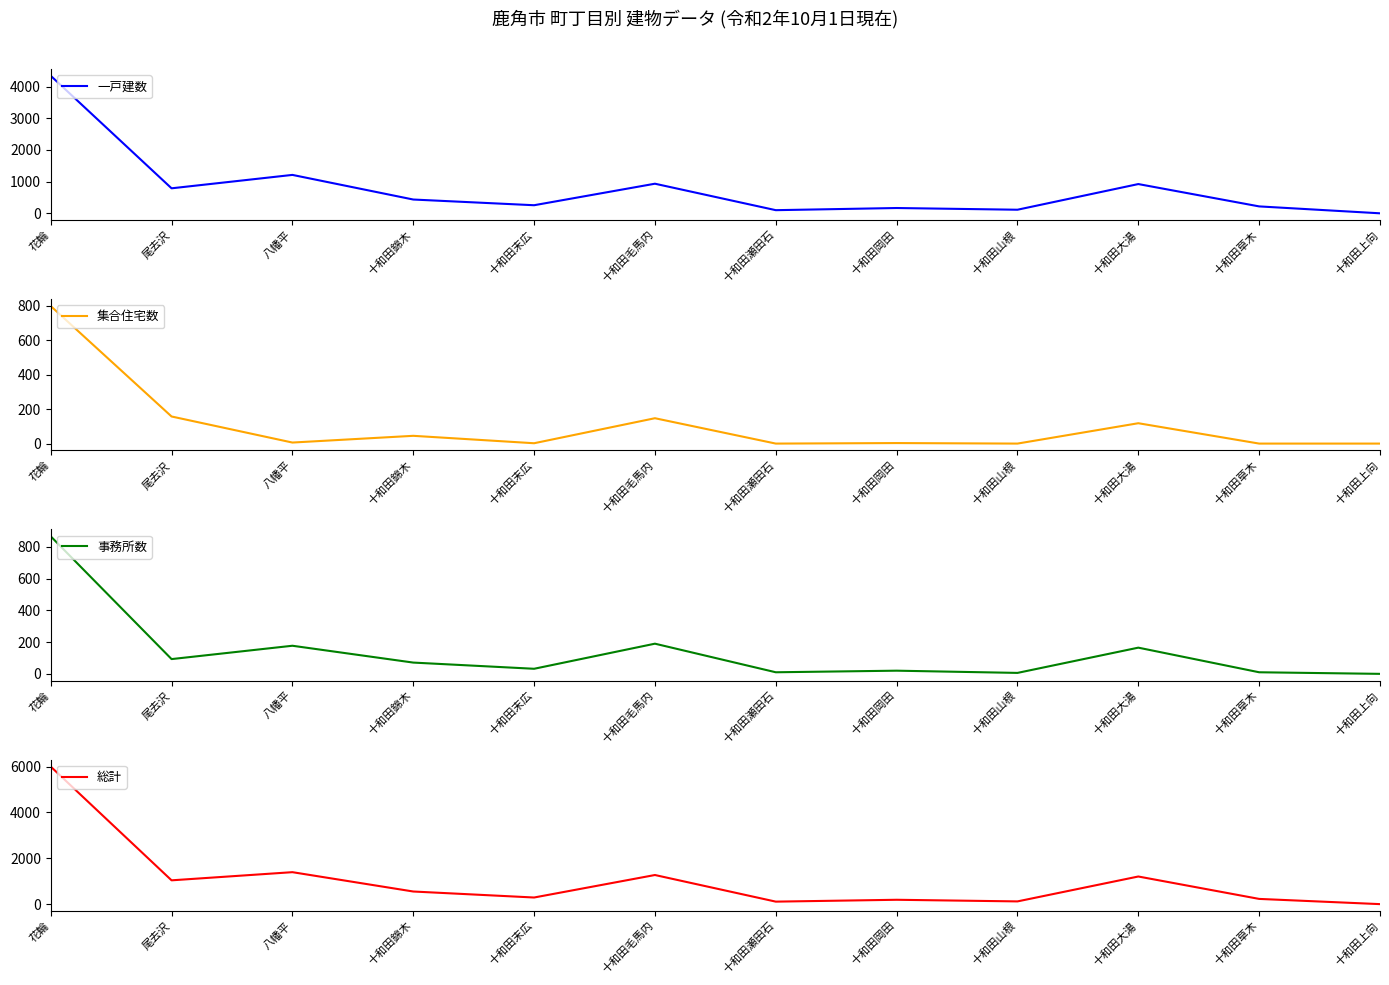

How many lines are shown in the chart?

4